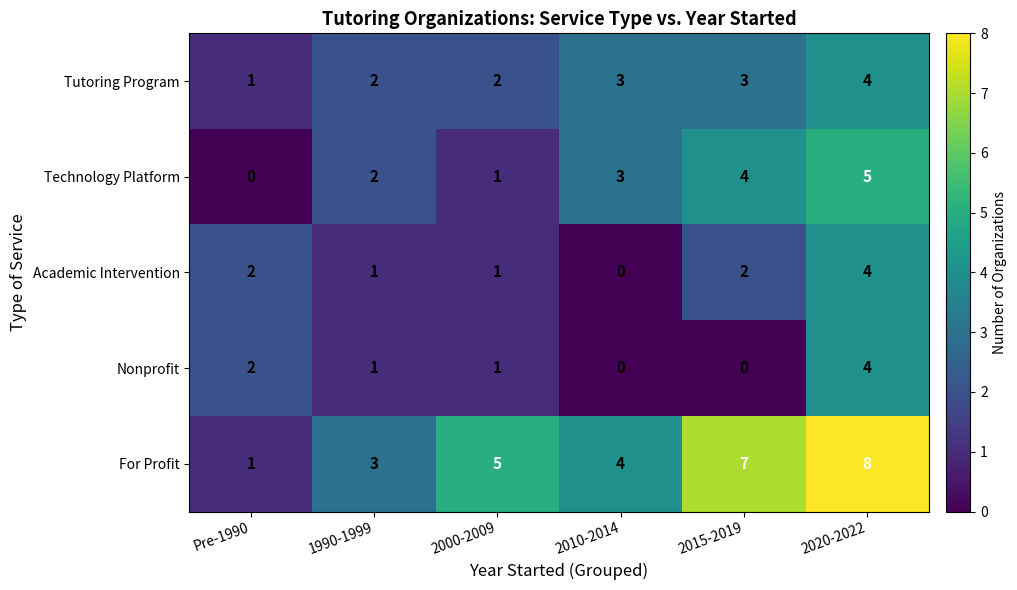

Reading left to right, list all the values displayed in this chart.

Tutoring Program: 1	2	2	3	3	4
Technology Platform: 0	2	1	3	4	5
Academic Intervention: 2	1	1	0	2	4
Nonprofit: 2	1	1	0	0	4
For Profit: 1	3	5	4	7	8